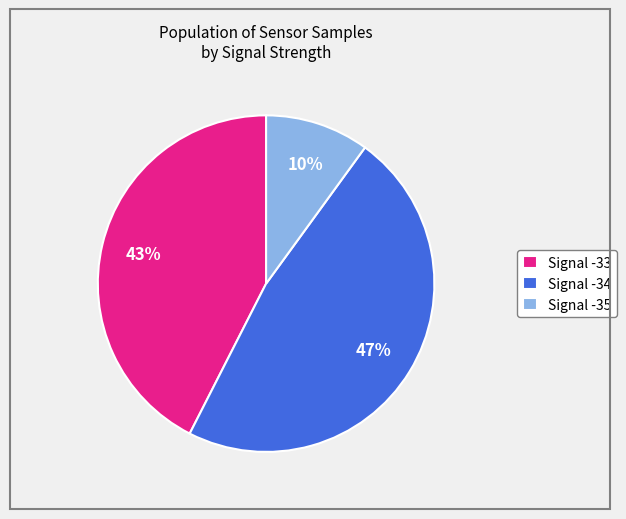

The Signal -33 slice represents 43% of the pie. True or false?

True